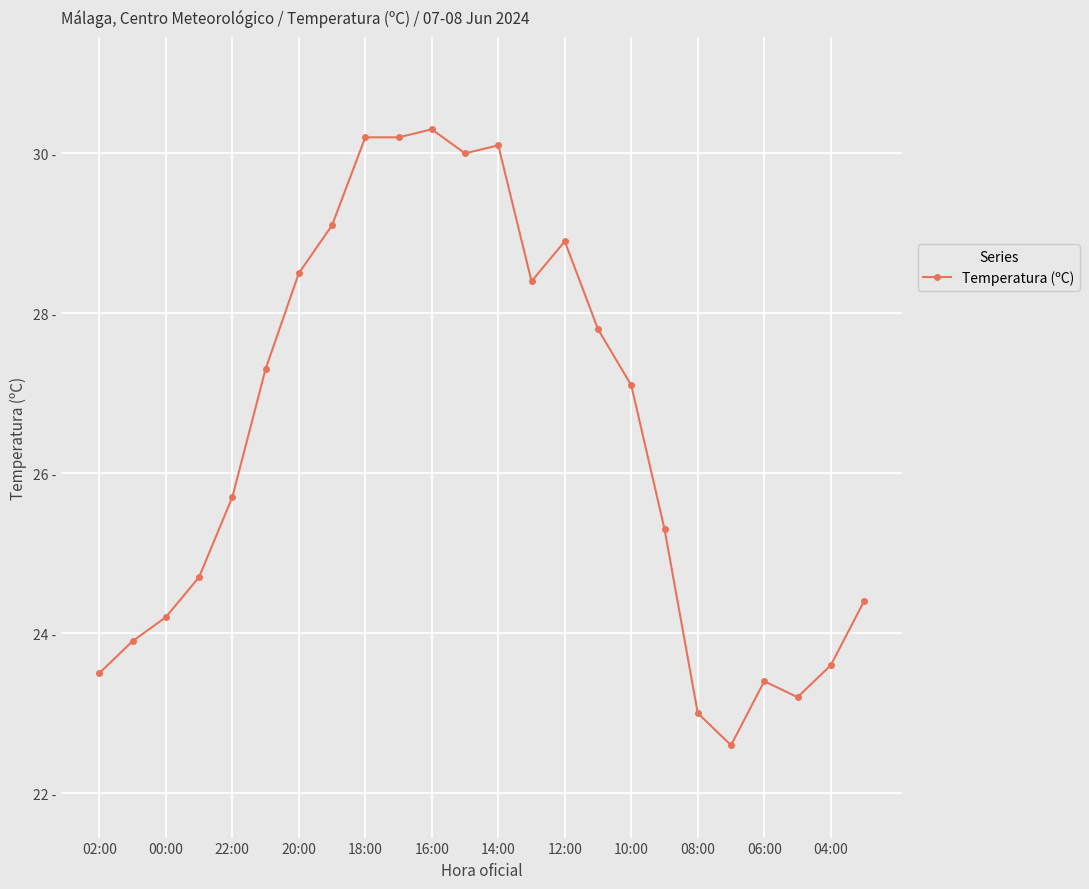

Does the chart have visible grid lines?

Yes